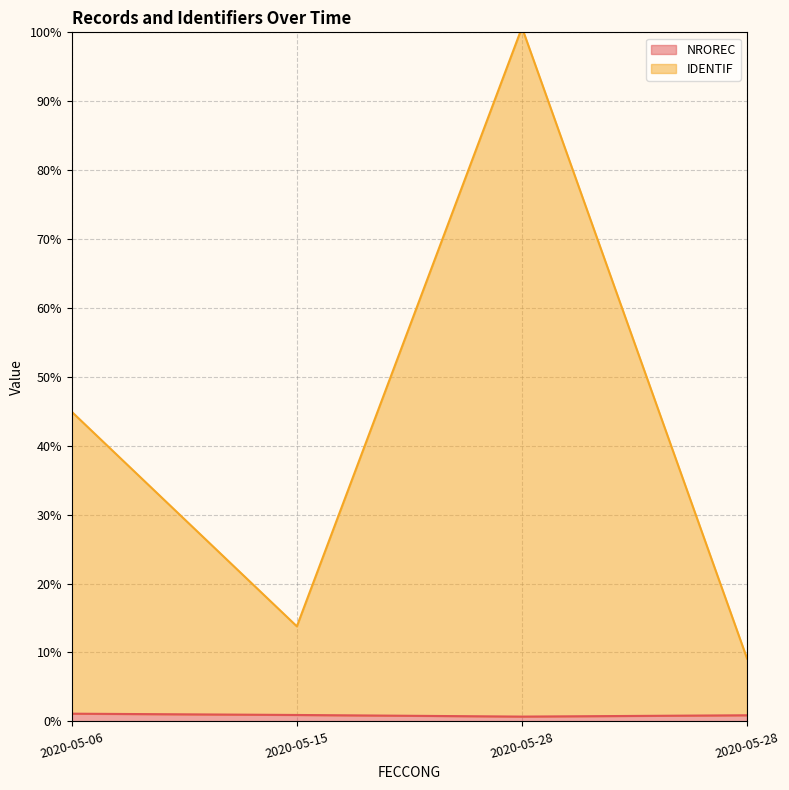

What is the value of the NROREC point at the 4th from the left?

0.7